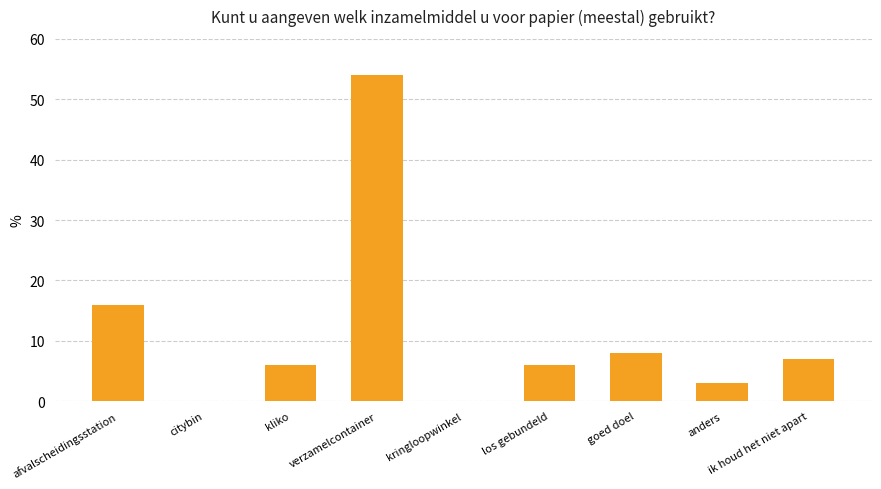

Between los gebundeld and kringloopwinkel, which is larger?

los gebundeld